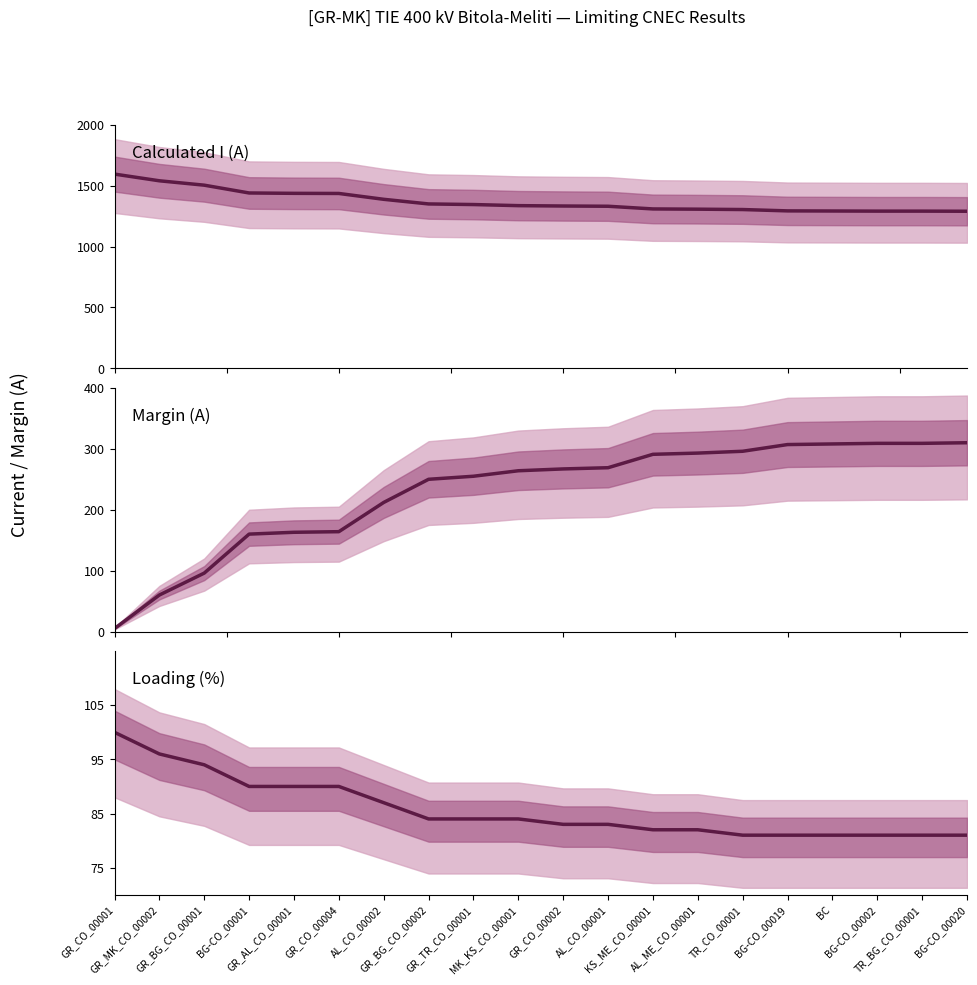

What is the difference between the Margin (A) values at BG-CO_00020 and TR_BG_CO_00001?

1